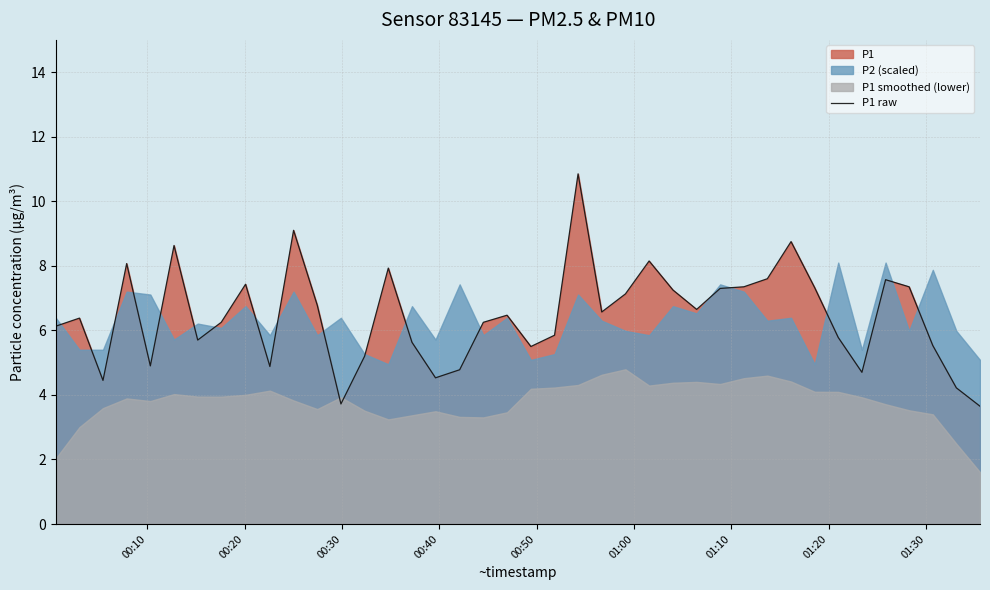

How many interior local peaks (higher than both neighbors) does the data have?

11